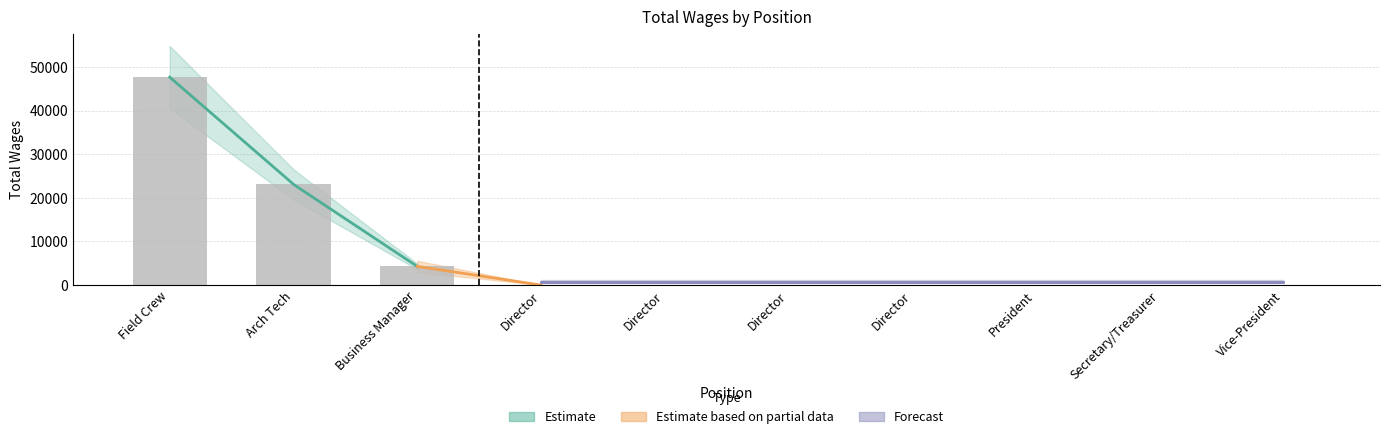

What is the greatest value displayed?

47693